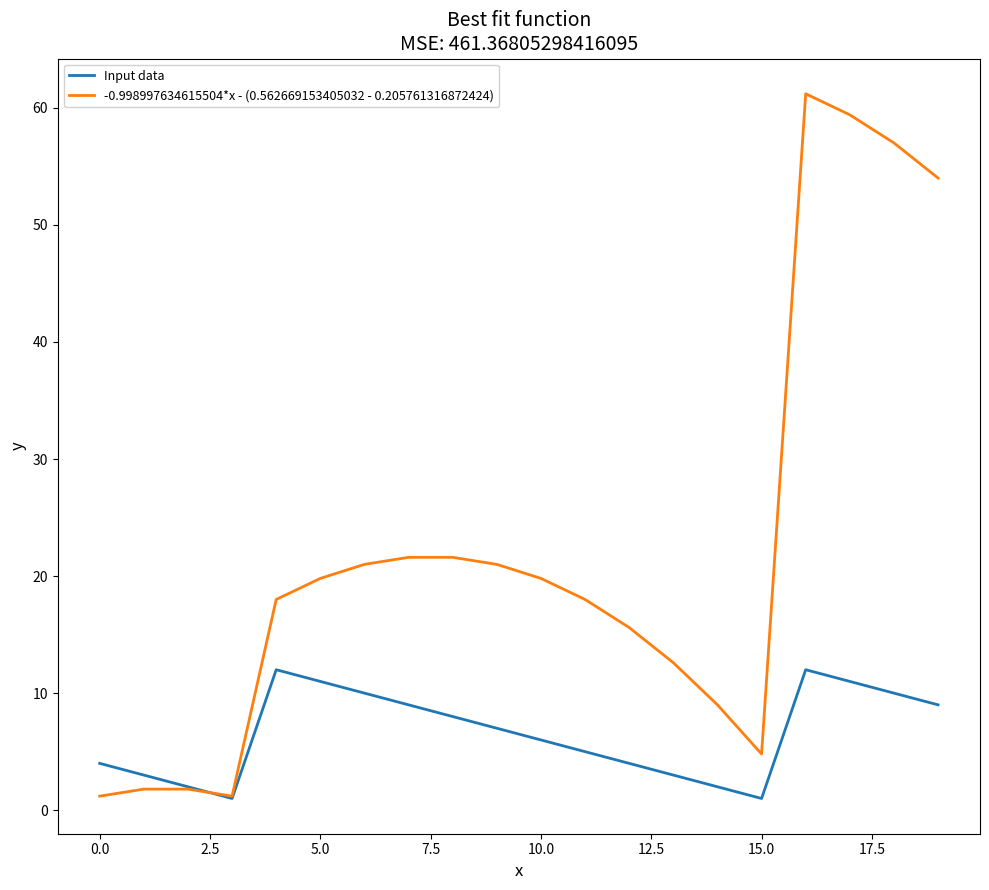

What is the highest value of the -0.998997634615504*x - (0.562669153405032 - 0.205761316872424) series?

61.2